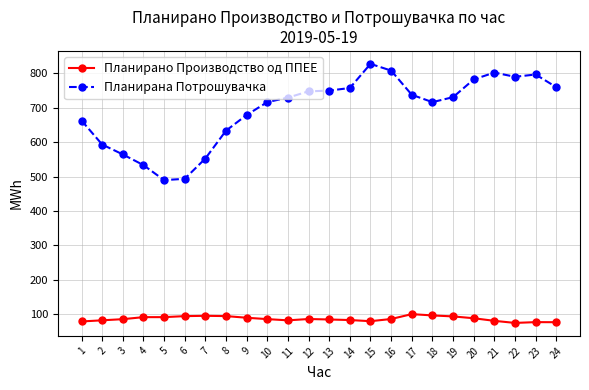

Read the Планирано Производство од ППЕЕ value at 1.

78.1